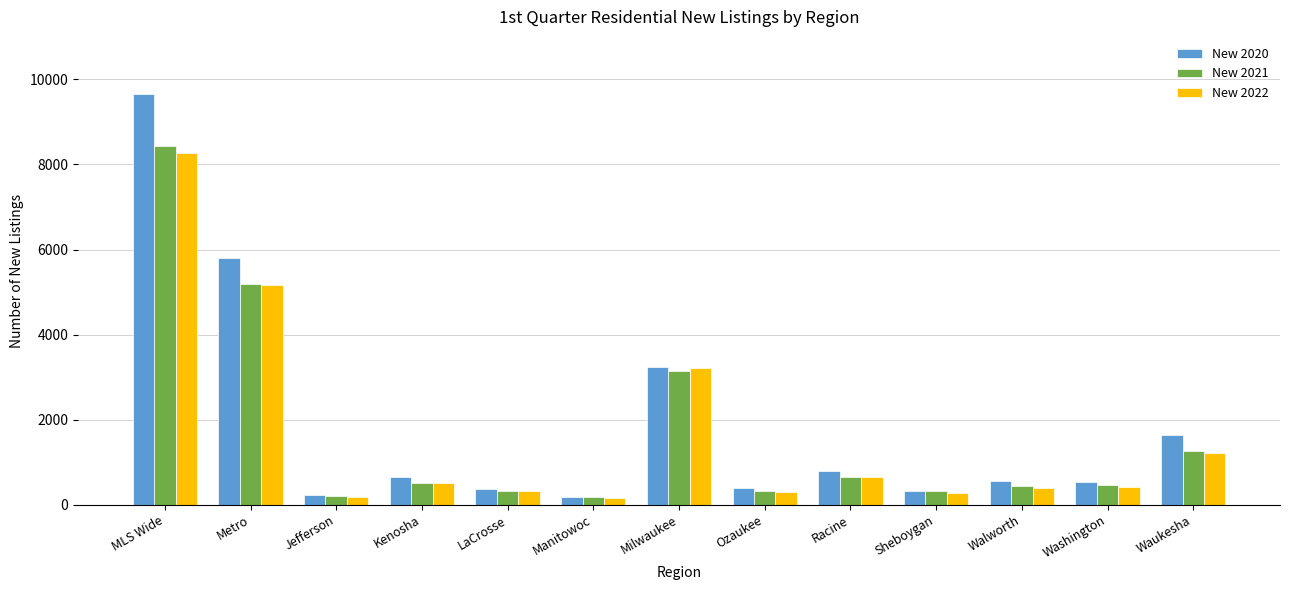

Which category has the highest value across all series?

MLS Wide